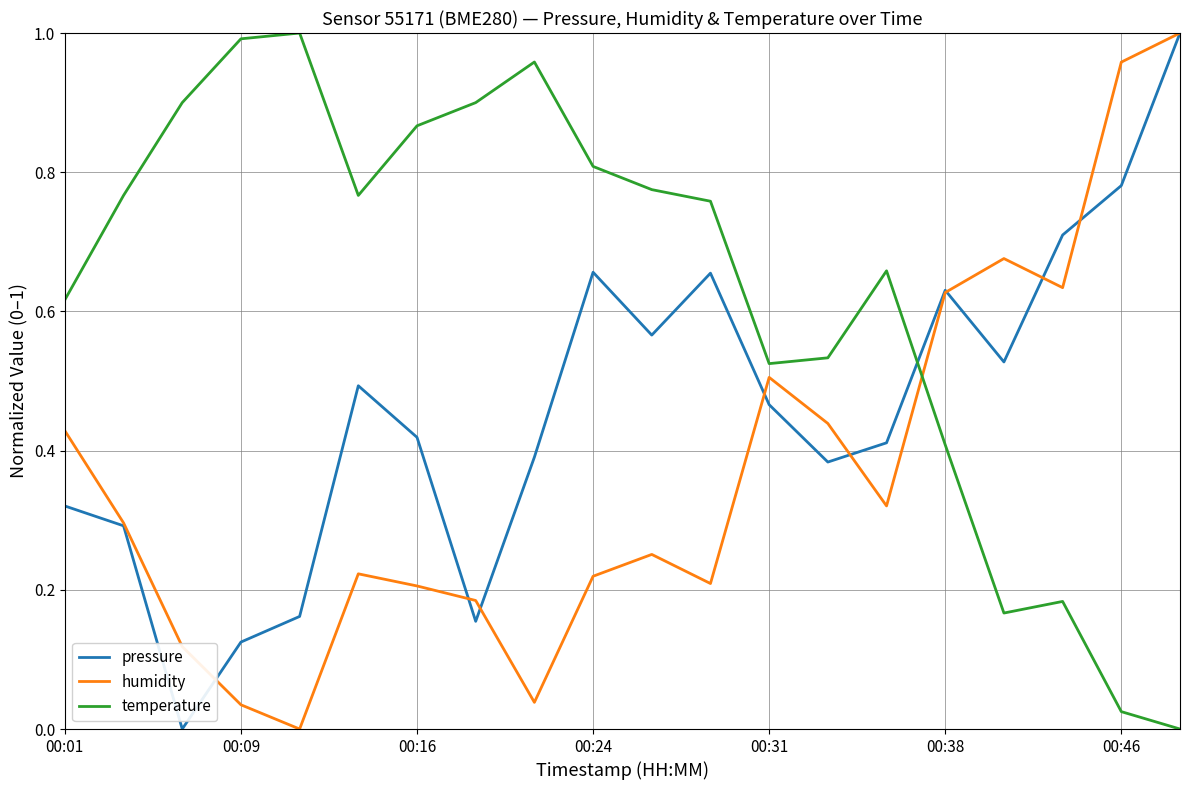

True or false: pressure and temperature cross at least once.

True